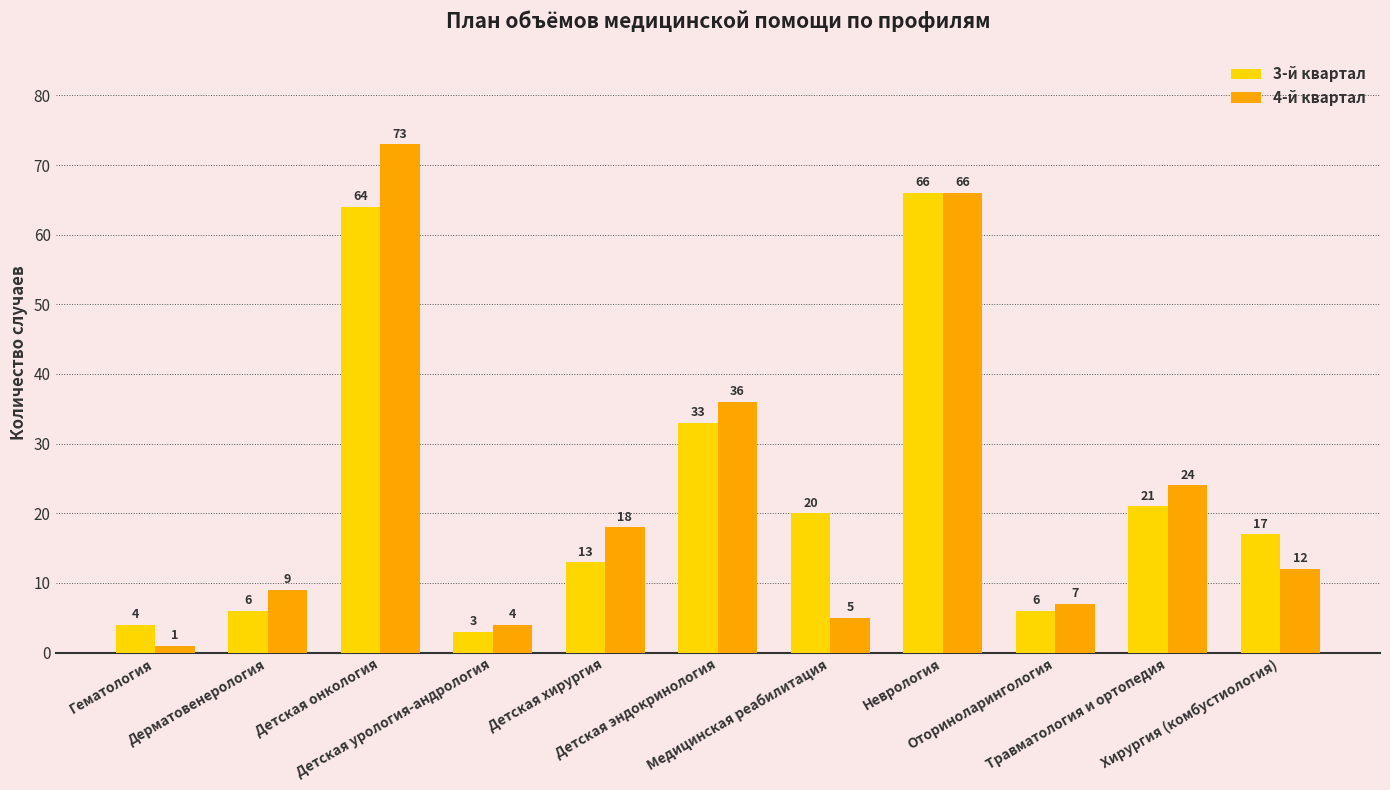

List the labels in order of 4-й квартал value, smallest first.

Гематология, Детская урология-андрология, Медицинская реабилитация, Оториноларингология, Дерматовенерология, Хирургия (комбустиология), Детская хирургия, Травматология и ортопедия, Детская эндокринология, Неврология, Детская онкология